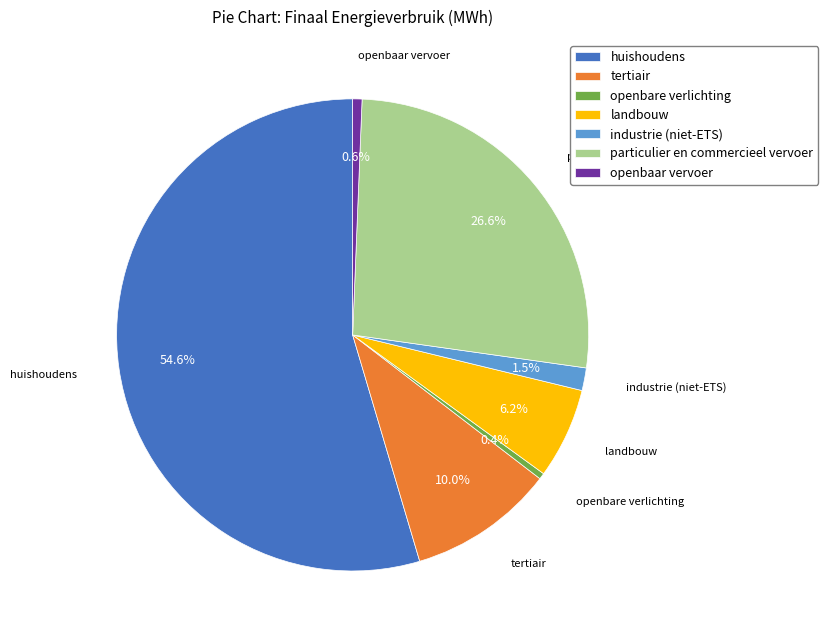

Does tertiair account for over 50% of the chart?

No